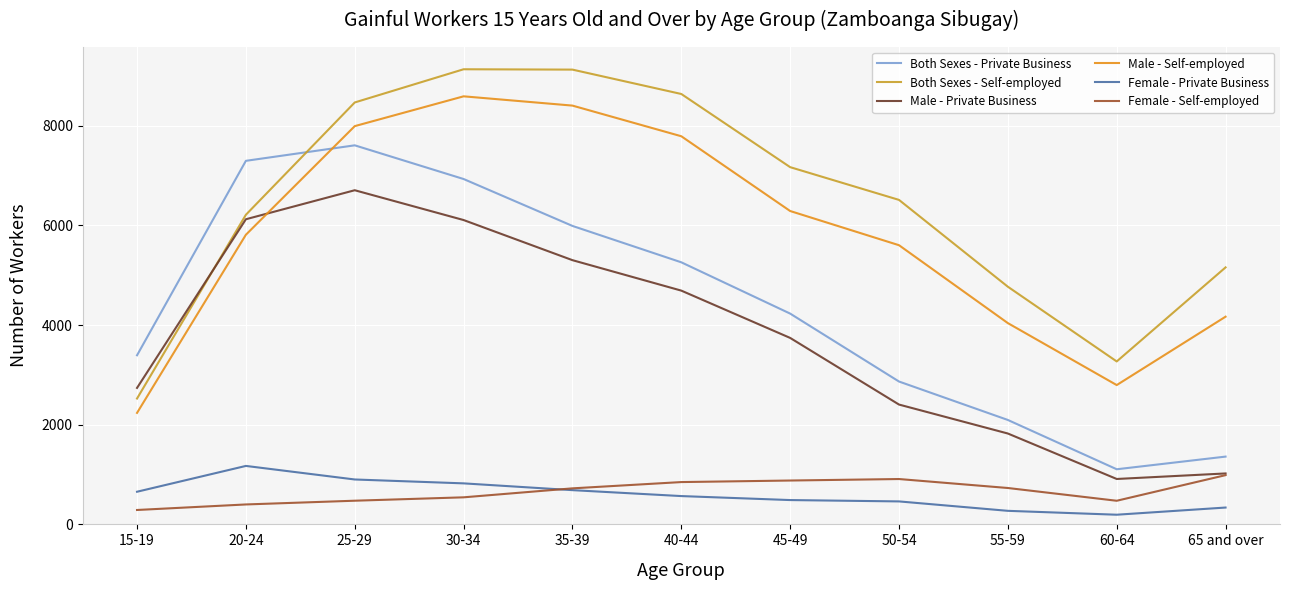

What is the approximate value of Female - Self-employed at 40-44, to the nearest 100?

800